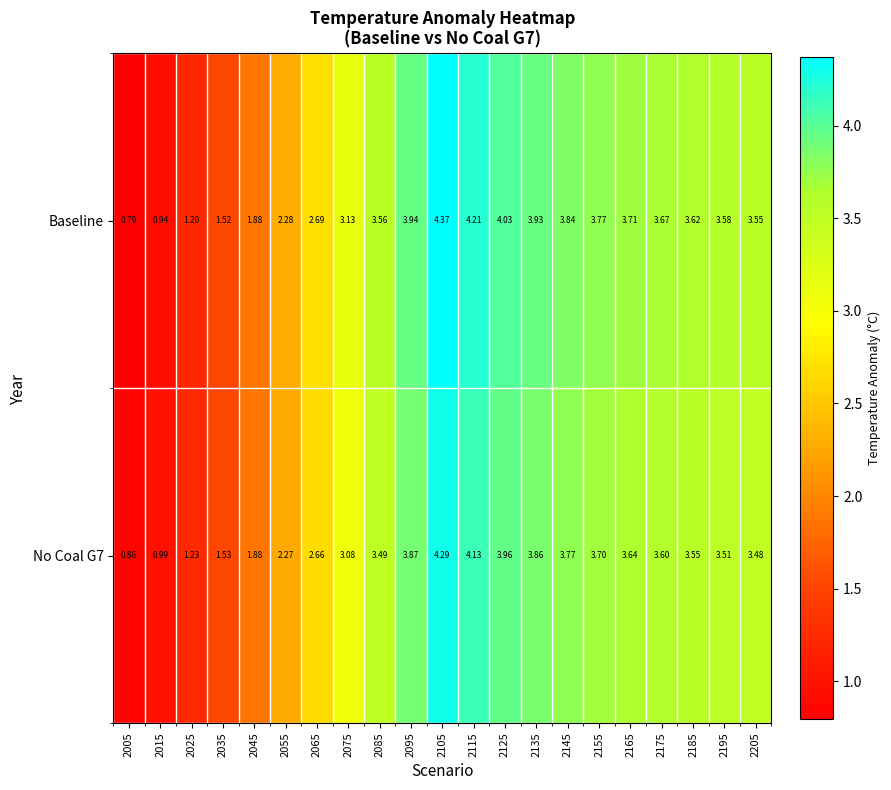

Which series has the largest total across all categories?

Baseline